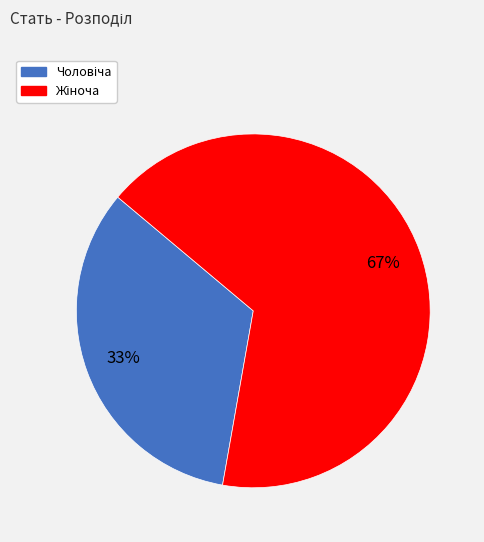

Does any single category account for the majority?

Yes